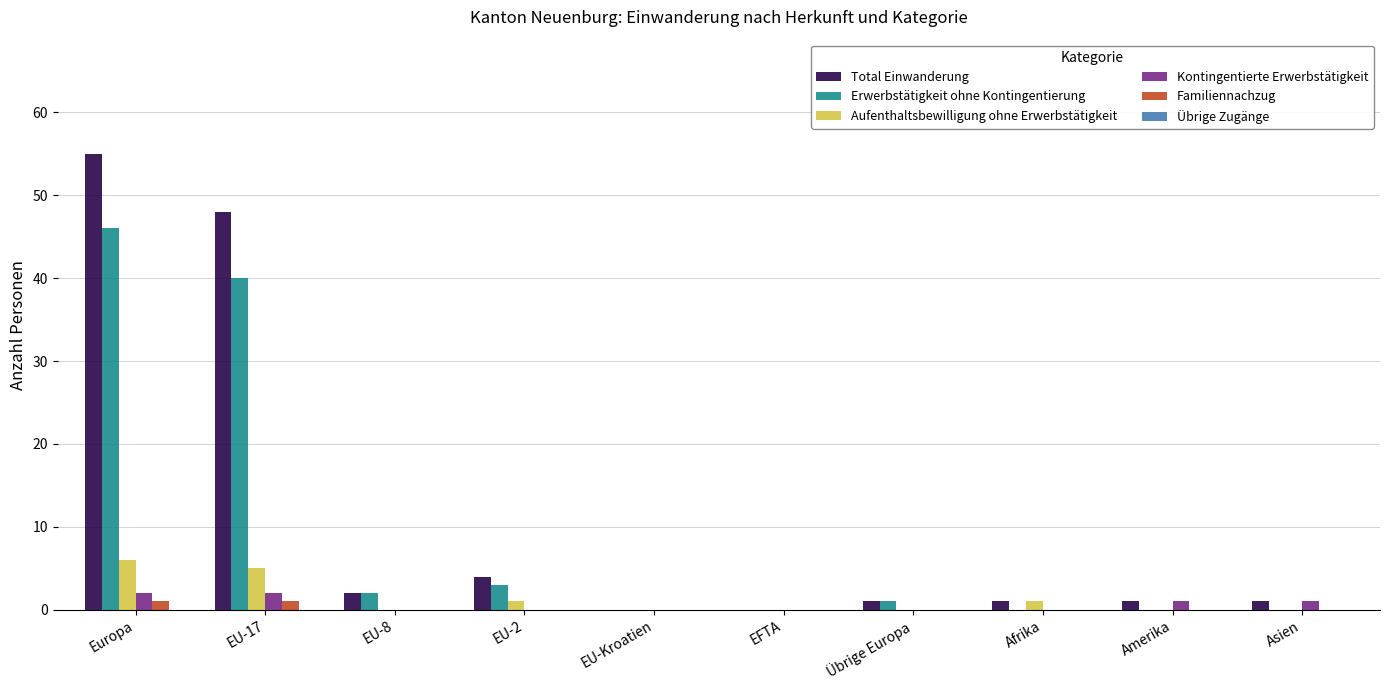

The Aufenthaltsbewilligung ohne Erwerbstätigkeit series shows 0 at Übrige Europa. True or false?

True